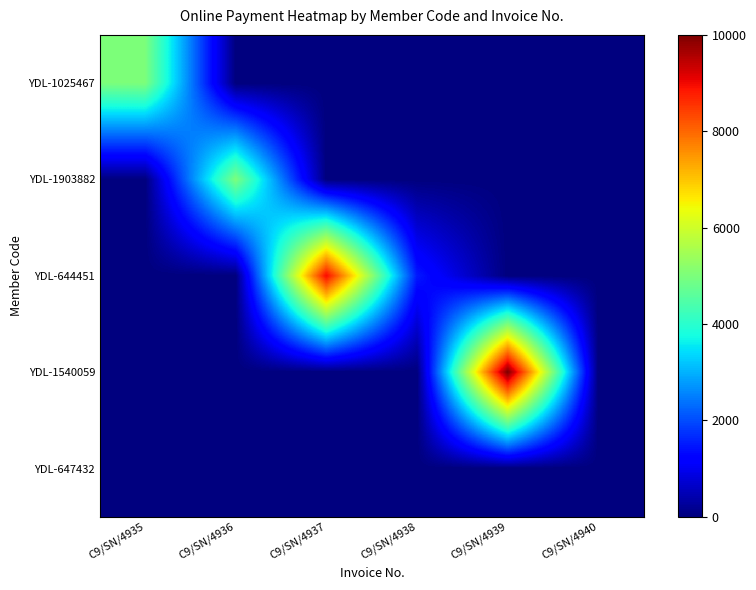

Which has a higher value, C9/SN/4935 or C9/SN/4938?

C9/SN/4935